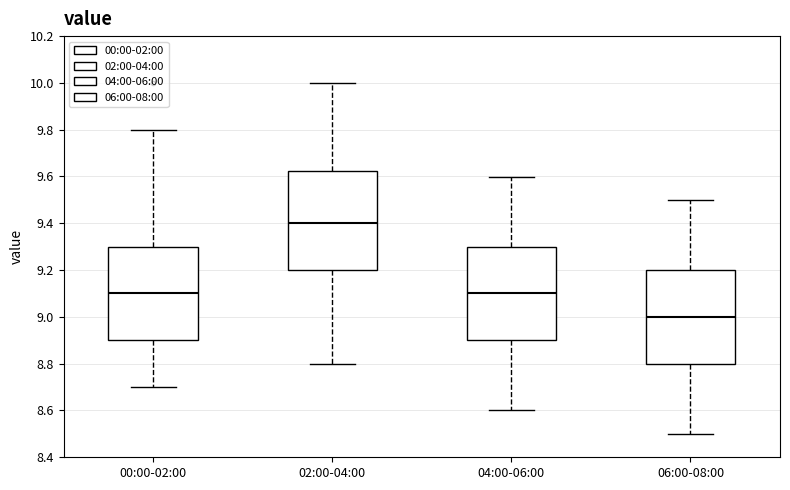

Which box has the highest median line?

02:00-04:00